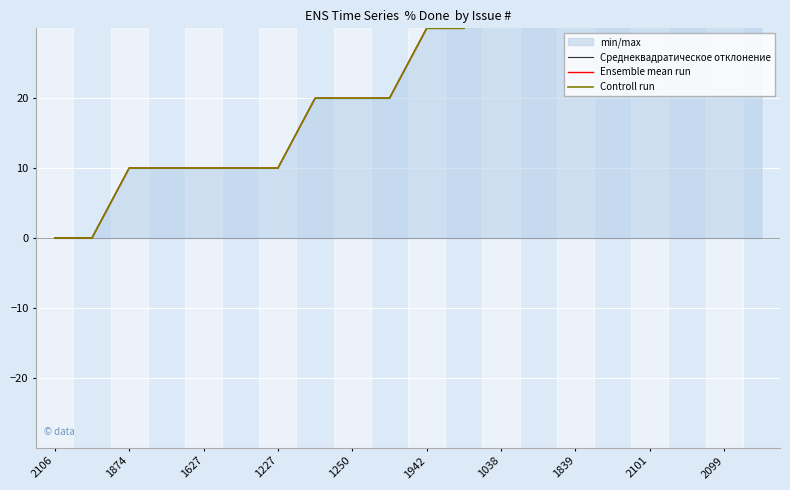

What is the maximum value shown in the chart?

50